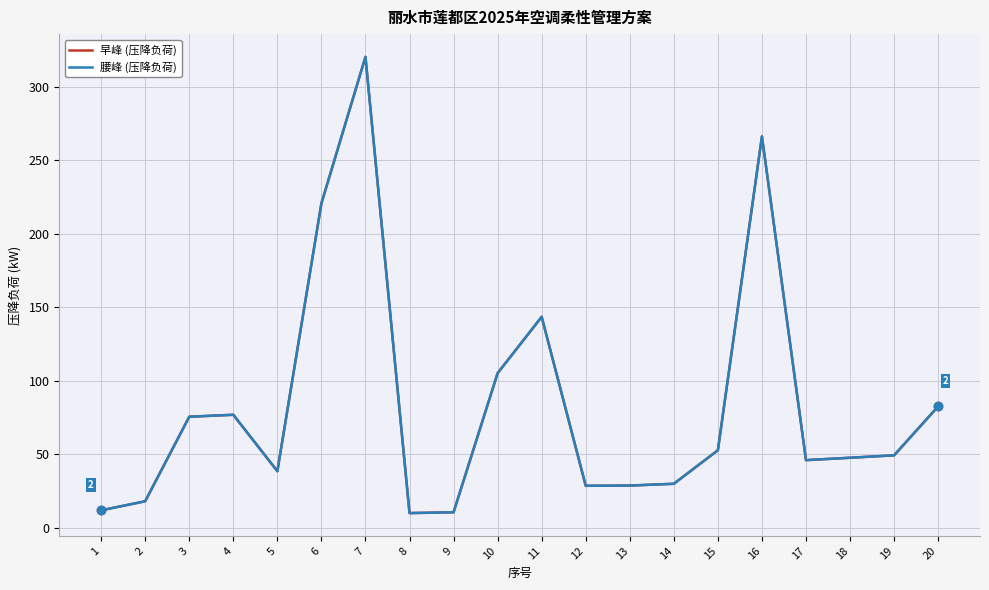

Is this an area chart (filled region under the line)?

No